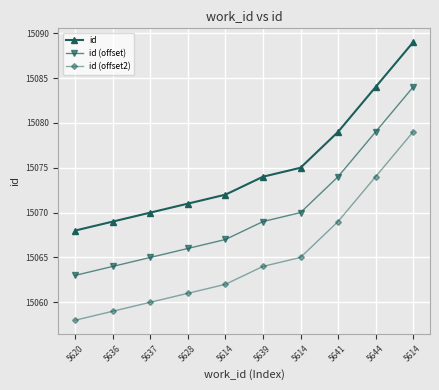

How many lines are shown in the chart?

3